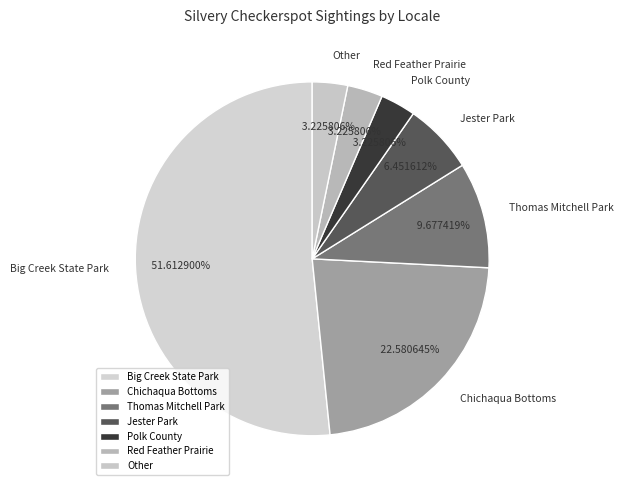

To the nearest percent, what percentage of the pie is Red Feather Prairie?

3%